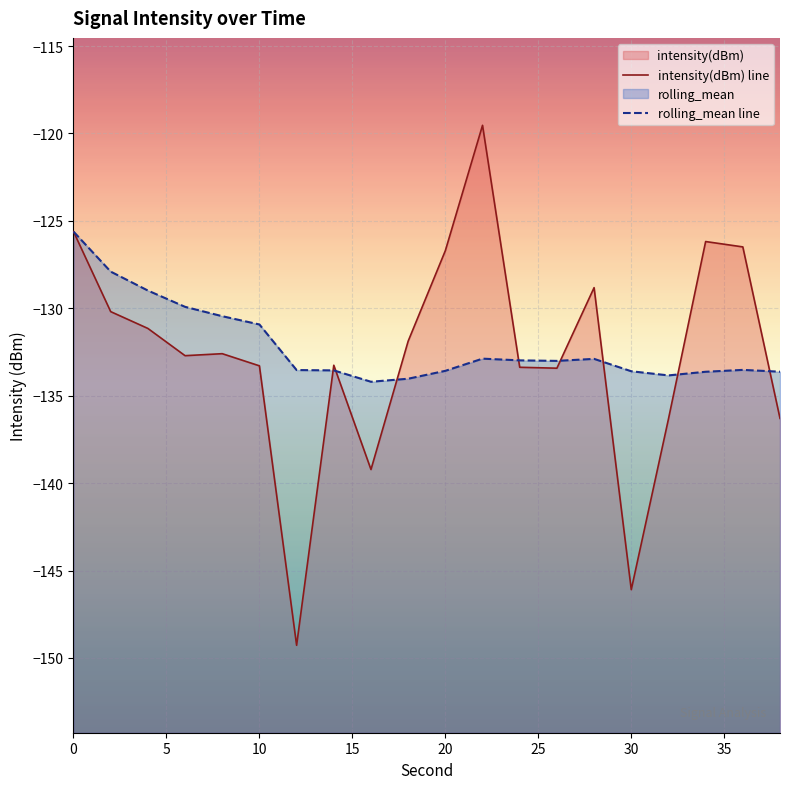

What is the value of the intensity(dBm) line point at the 2nd from the left?

-130.2